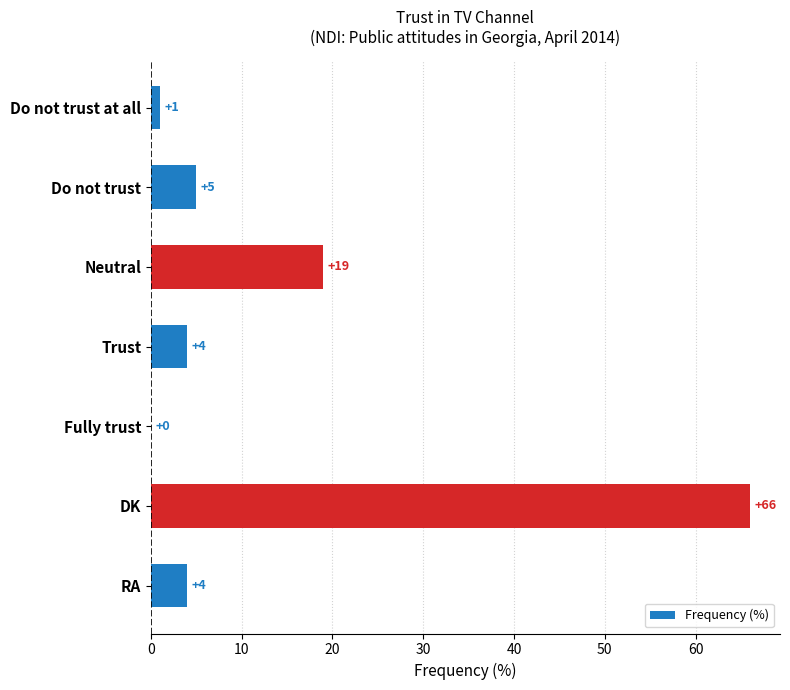

Count the number of data series in this chart.

1